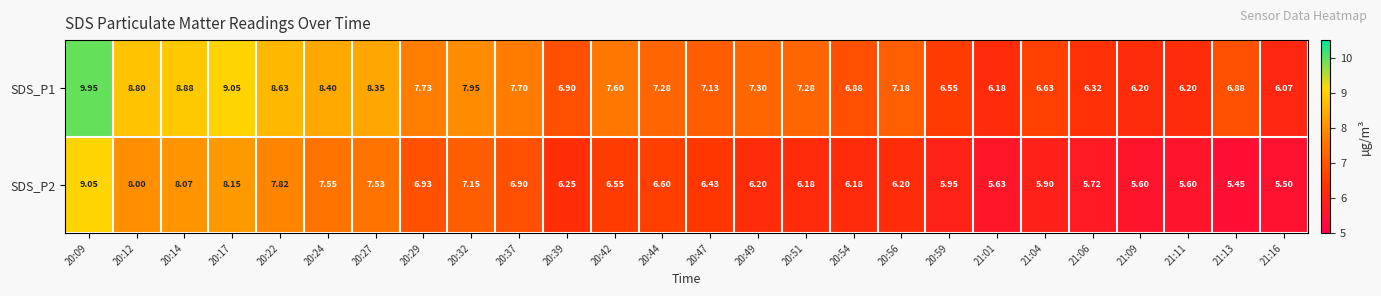

Is the value of SDS_P1 at 20:39 greater than the value of SDS_P2 at 20:42?

Yes